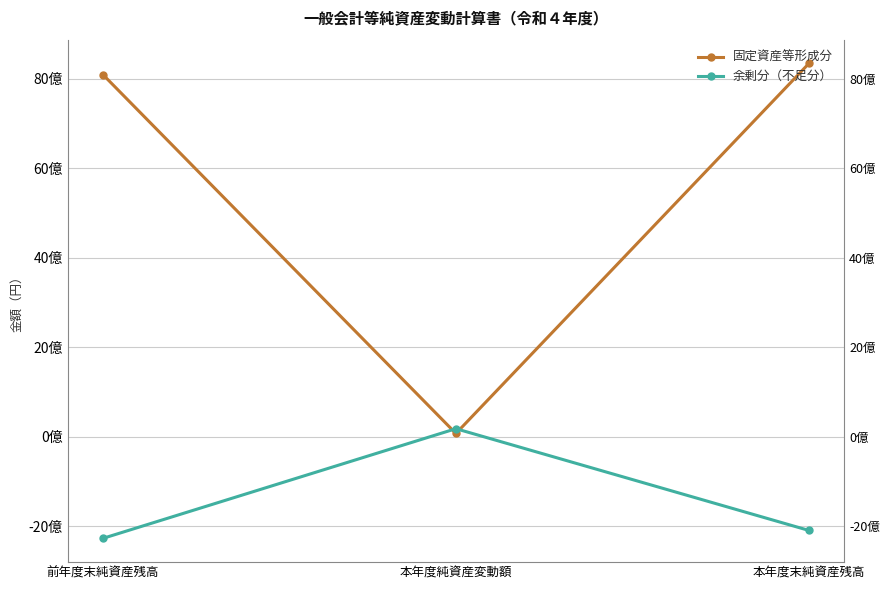

Rank the series by their maximum value, from lowest to highest.

余剰分（不足分）, 固定資産等形成分